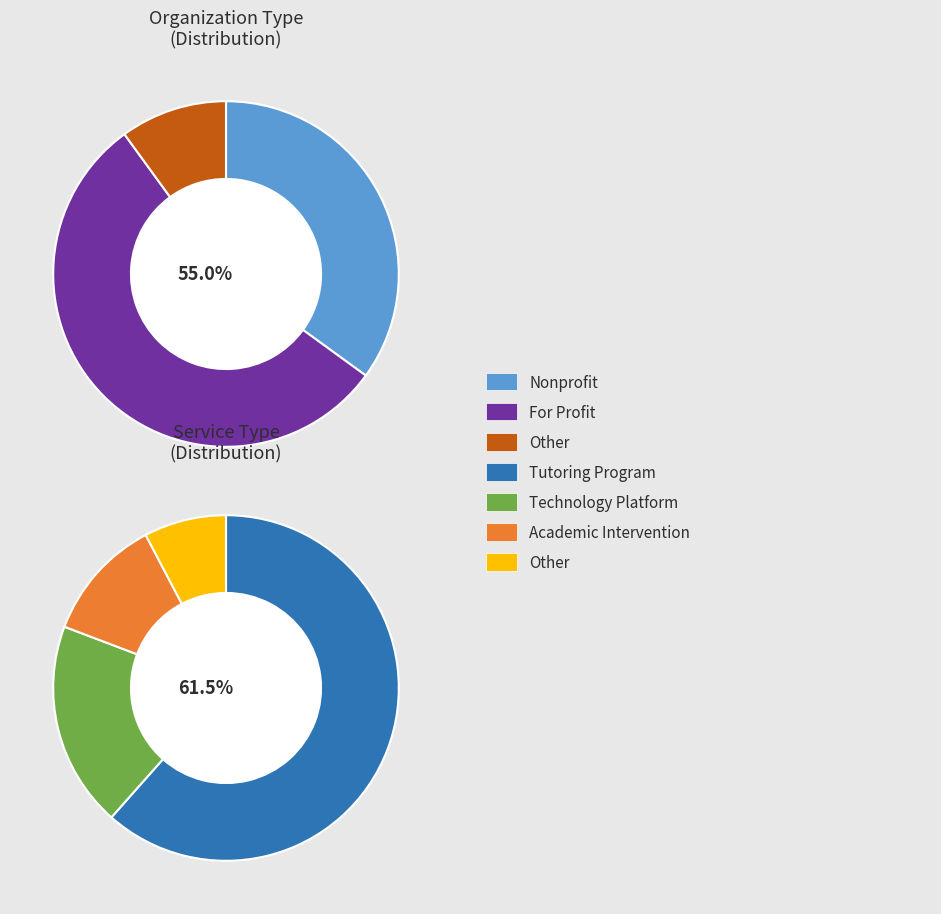

Does Nonprofit account for over 50% of the chart?

No